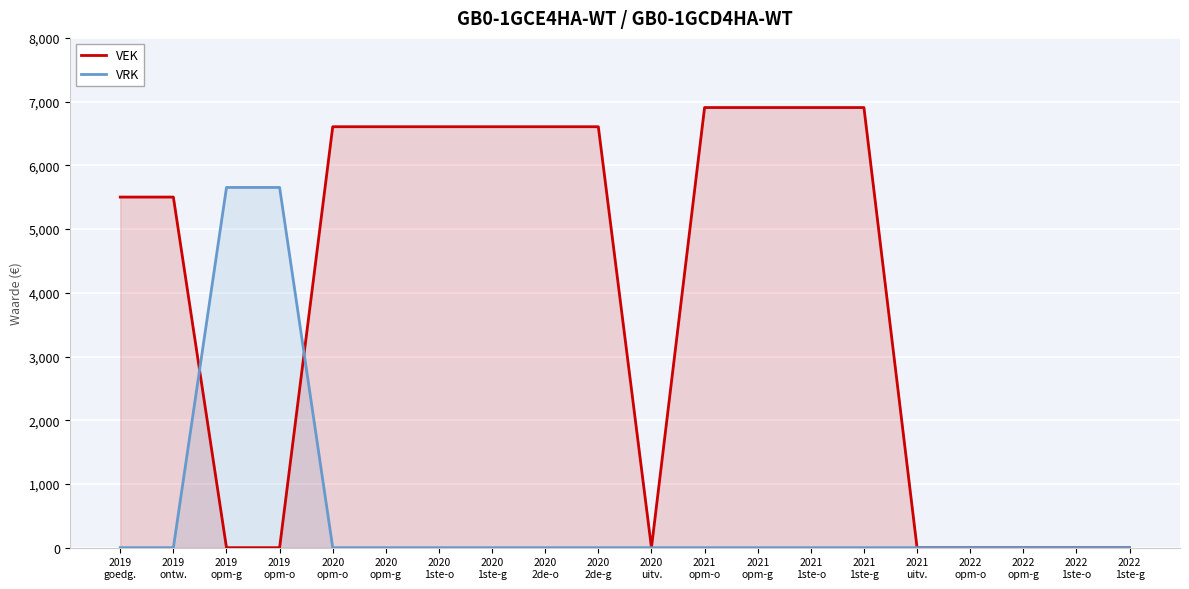

After their last crossing, which series has the higher values: VRK or VEK?

VEK